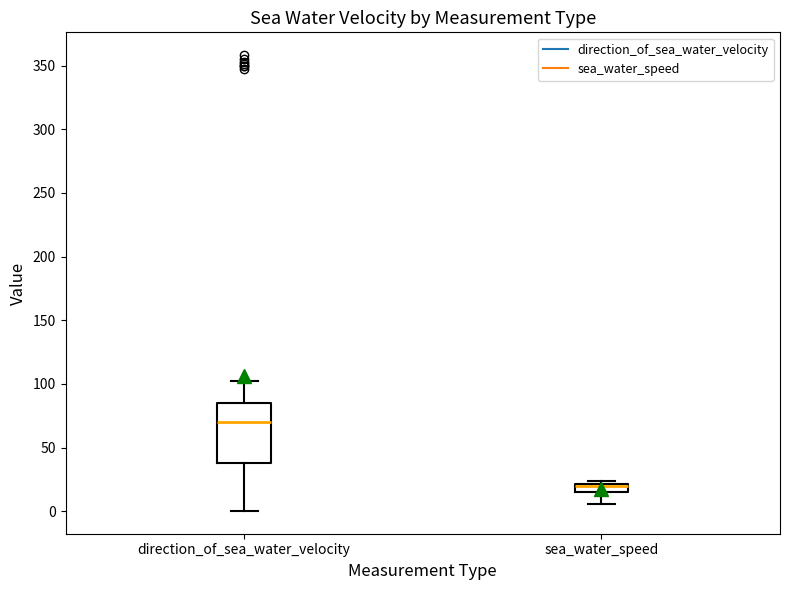

Which box is the tallest, from its lower edge to its upper edge?

direction_of_sea_water_velocity